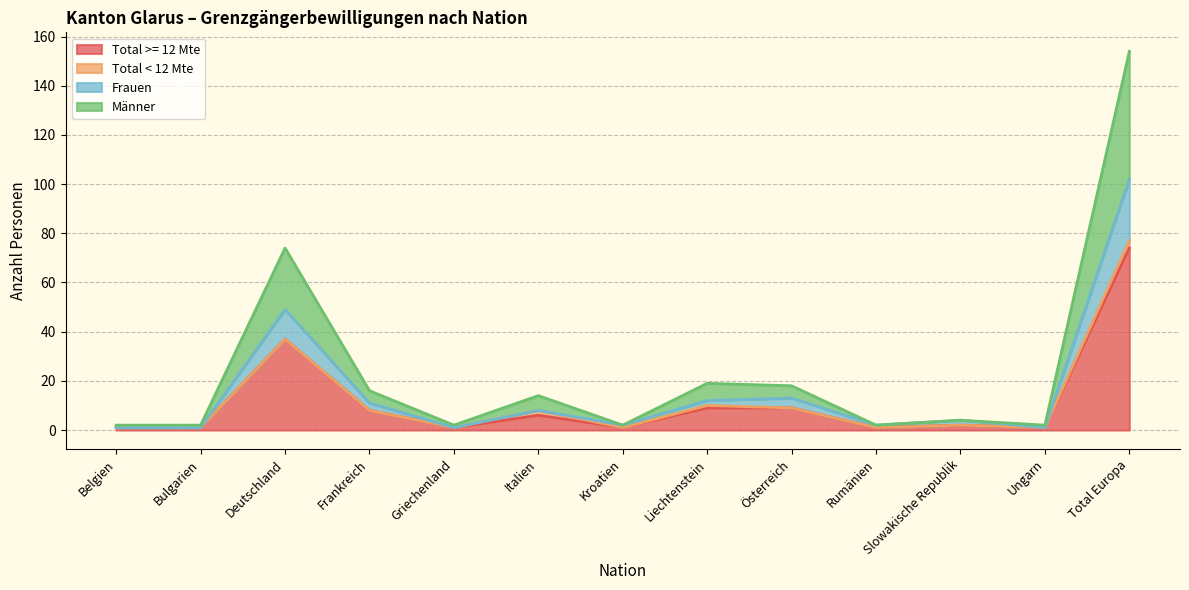

The value of Frauen at Bulgarien is 1. True or false?

True